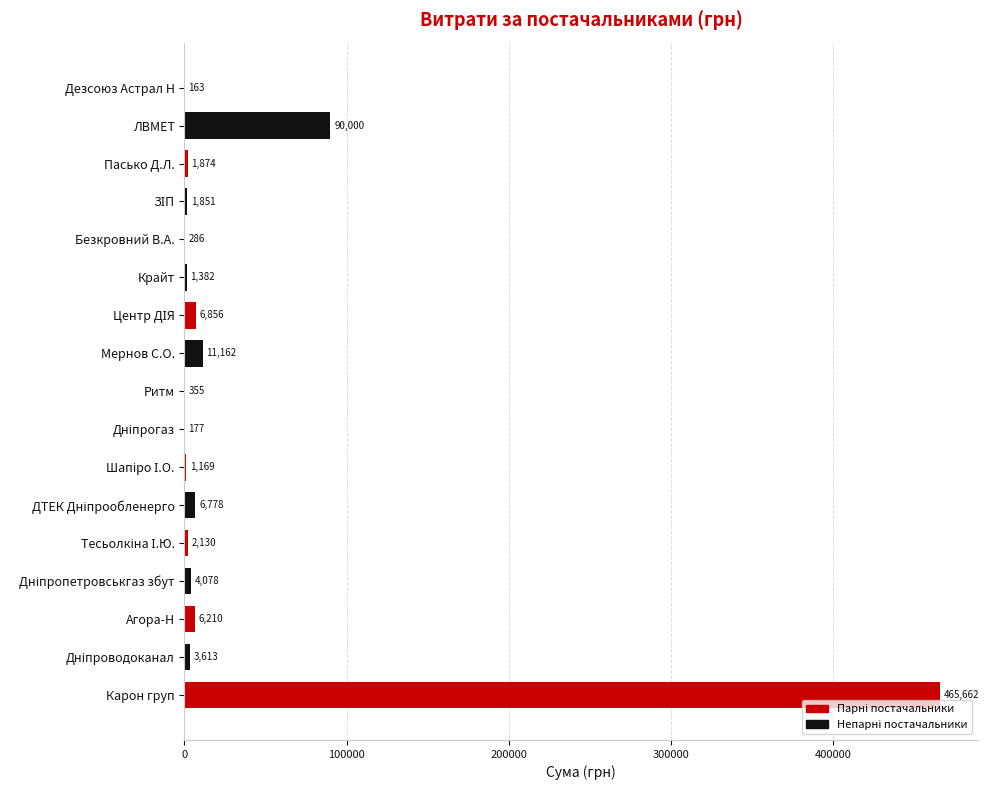

True or false: the data shows 23490.4 at ЛВМЕТ.

False